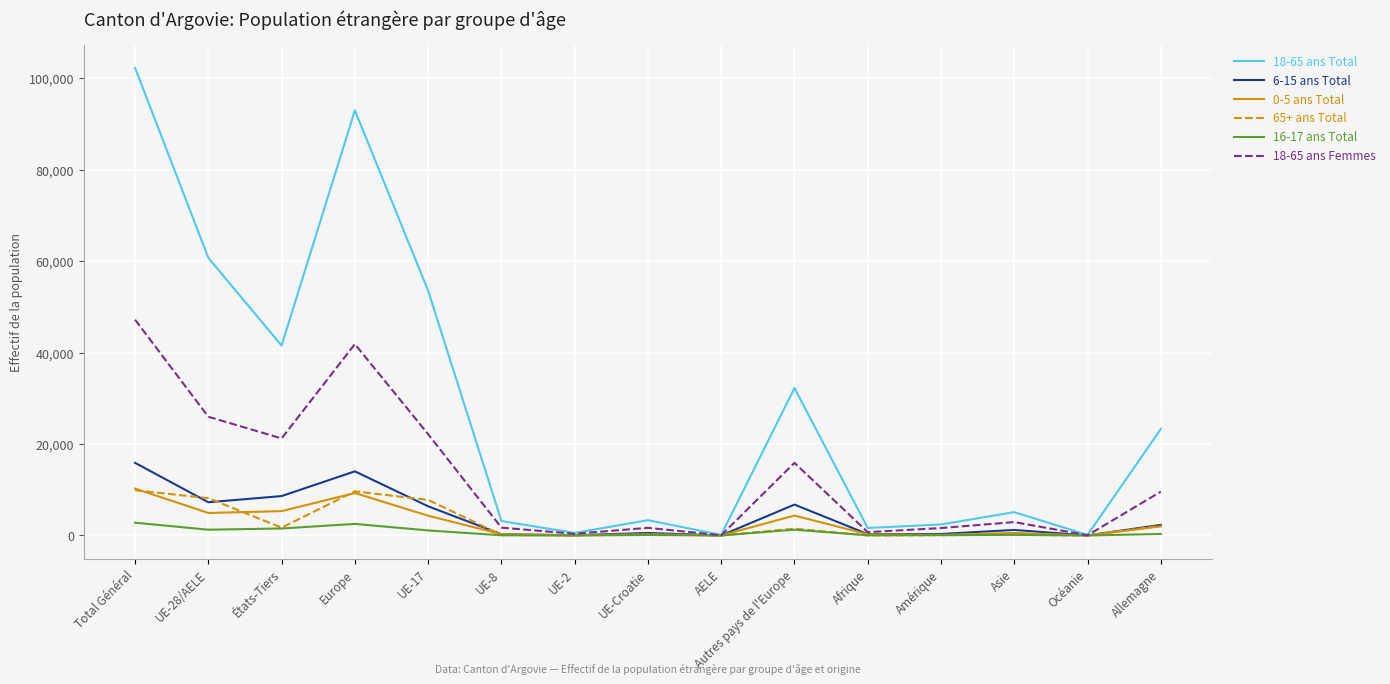

Is it true that 18-65 ans Total equals 93005 at Europe?

True